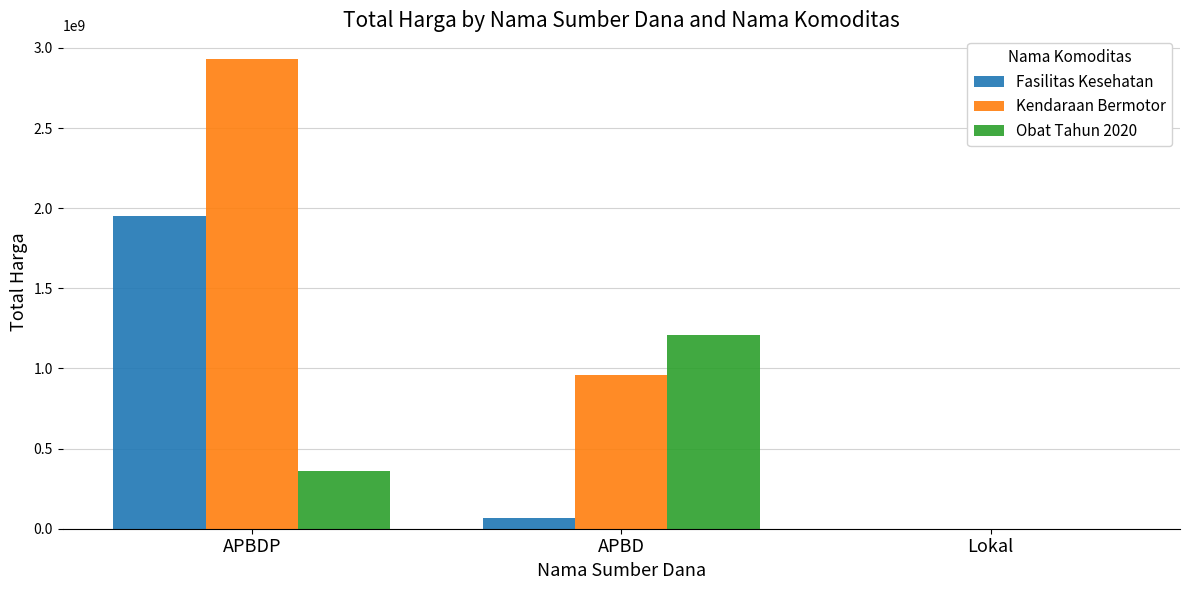

What is the greatest value displayed?

2931562000